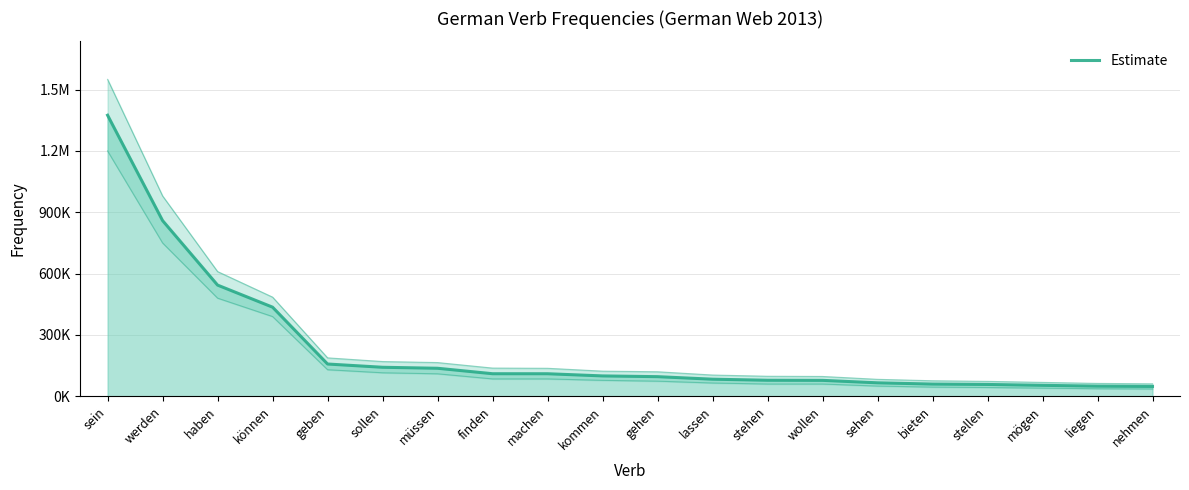

How many categories are shown in the chart?

20